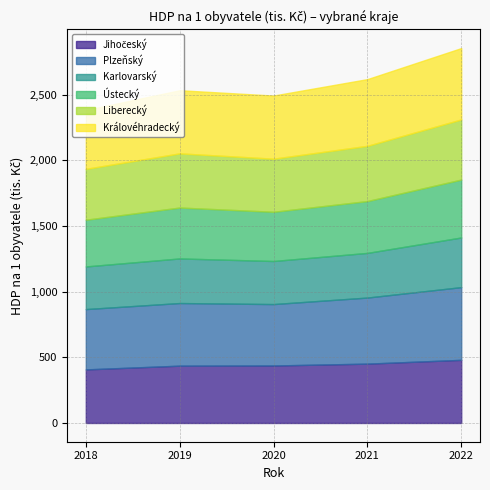

Reading left to right, list all the values displayed in this chart.

Jihočeský: 2018=407.7	2019=436.2	2020=437.5	2021=451.7	2022=480.5
Plzeňský: 2018=459.1	2019=476.7	2020=467.5	2021=503.0	2022=553.5
Karlovarský: 2018=324.5	2019=339.4	2020=327.8	2021=339.9	2022=377.9
Ústecký: 2018=355.7	2019=387.4	2020=374.7	2021=394.6	2022=440.7
Liberecký: 2018=387.2	2019=412.4	2020=404.0	2021=420.4	2022=457.7
Královéhradecký: 2018=447.8	2019=480.6	2020=480.6	2021=507.7	2022=543.1